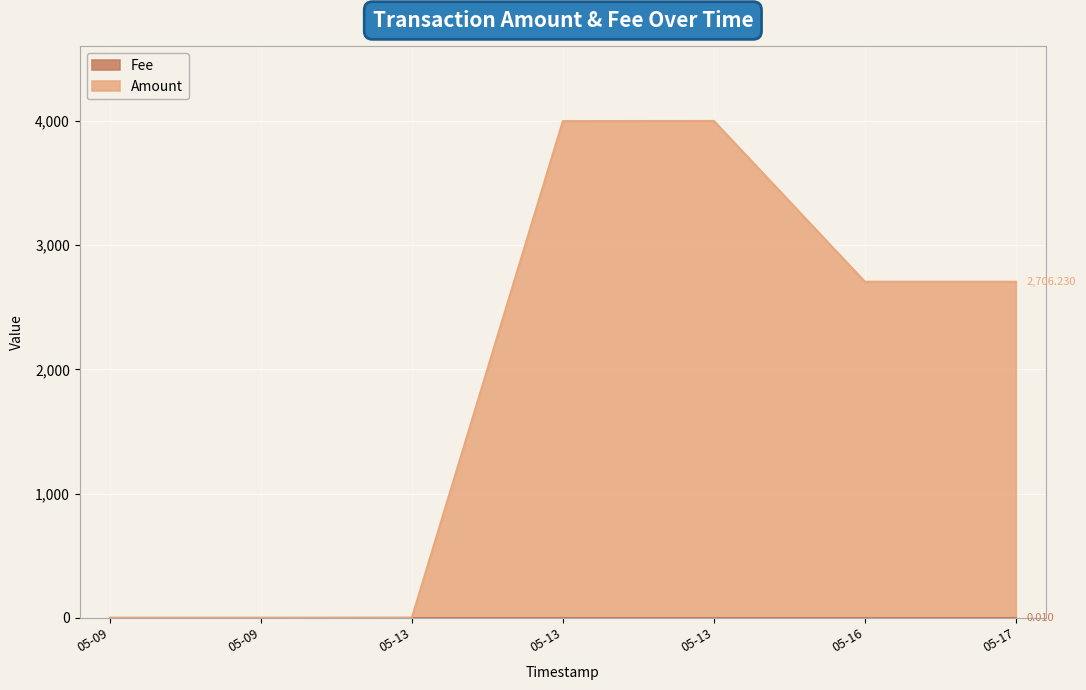

How many points are higher than both their immediate neighbors (excluding endpoints)?

1